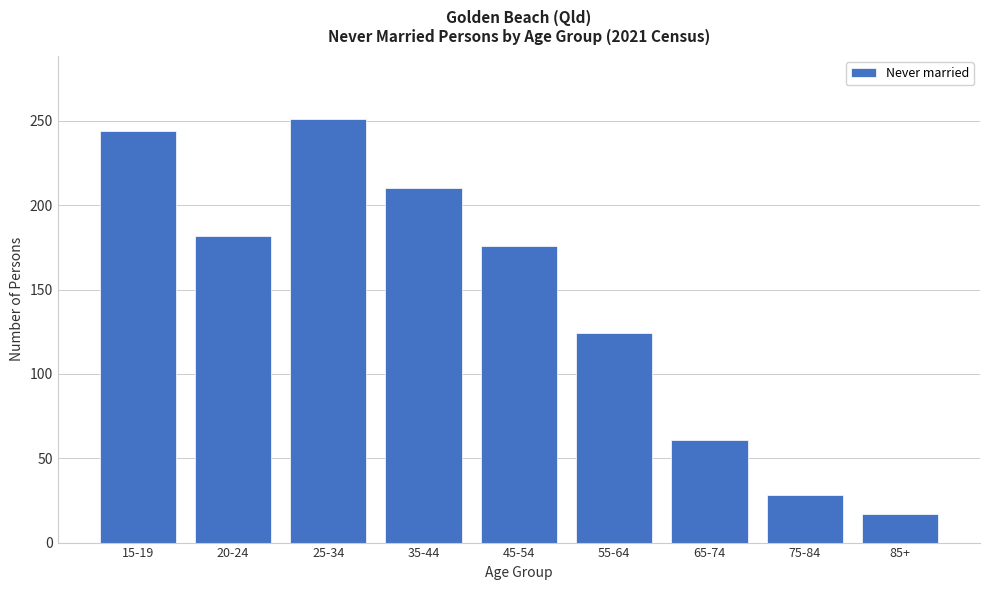

Reading left to right, list all the values displayed in this chart.

244	182	251	210	176	124	61	28	17